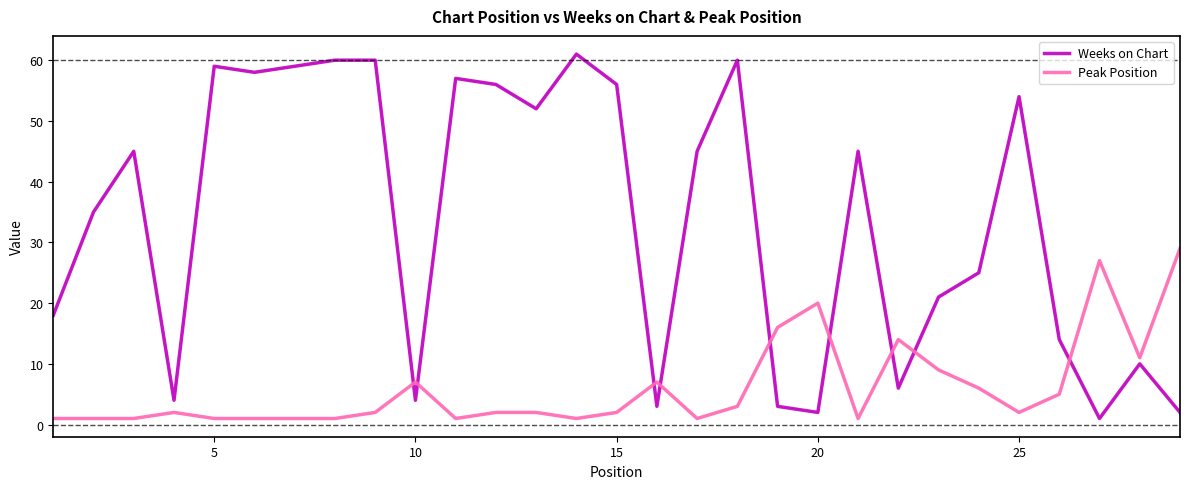

Which series ends up on top after the final intersection of Weeks on Chart and Peak Position?

Peak Position